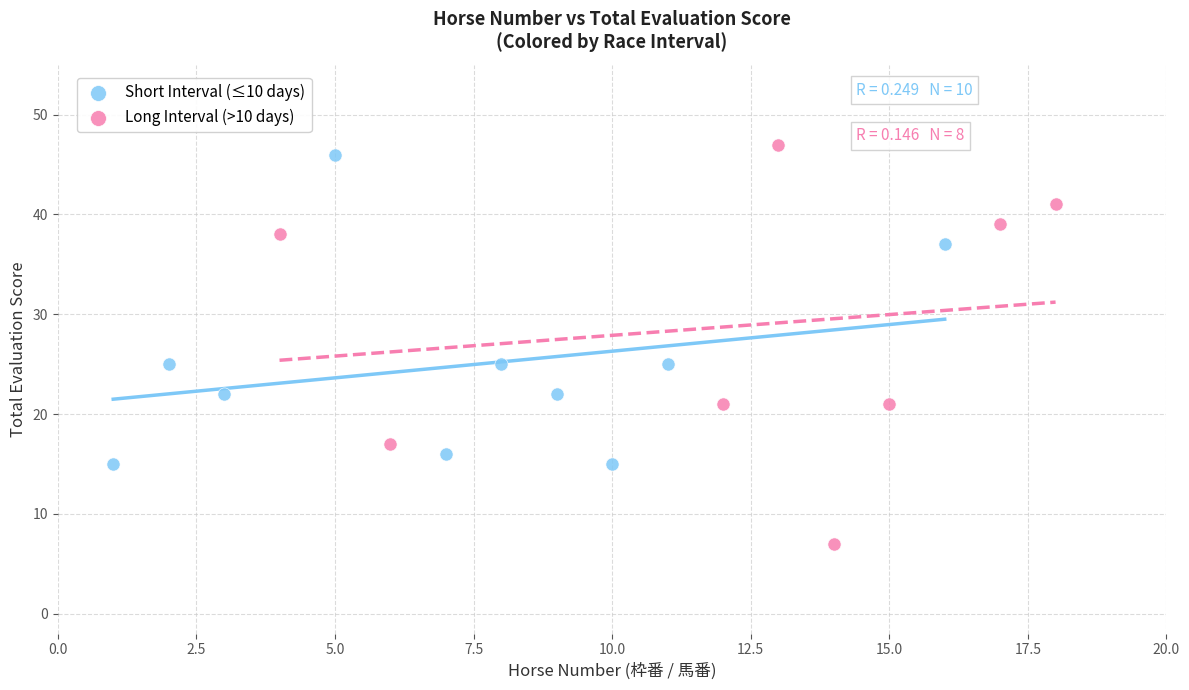

Which series has the widest spread of Y values?

Long Interval (>10 days)